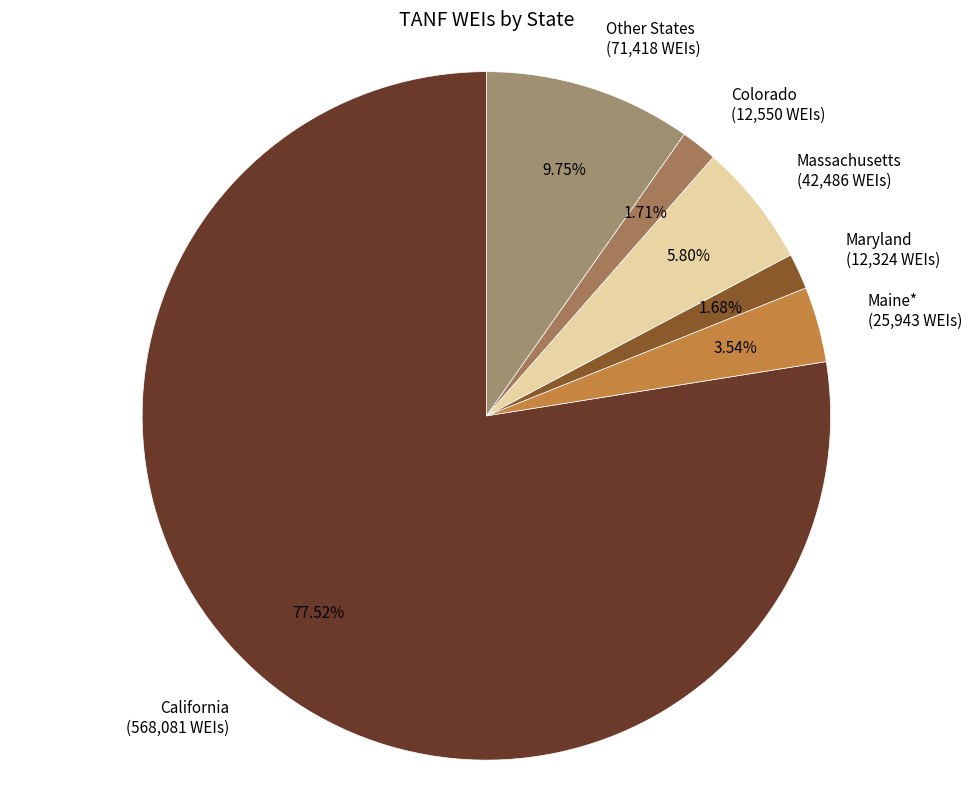

Is there a majority slice in this chart?

Yes